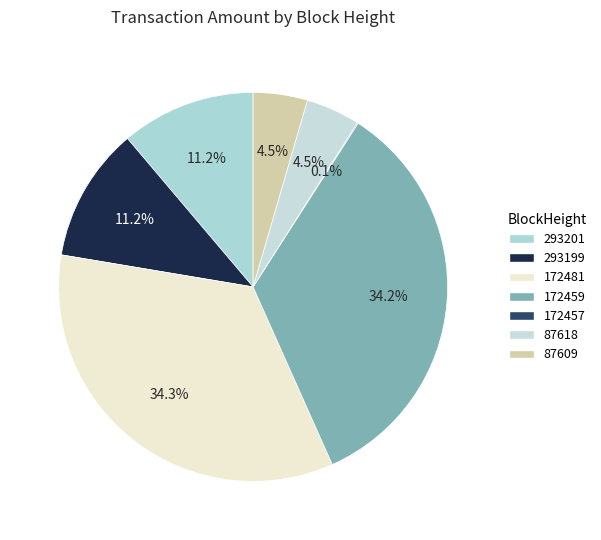

To the nearest percent, what is the difference between the largest and smallest slice percentages?

34%